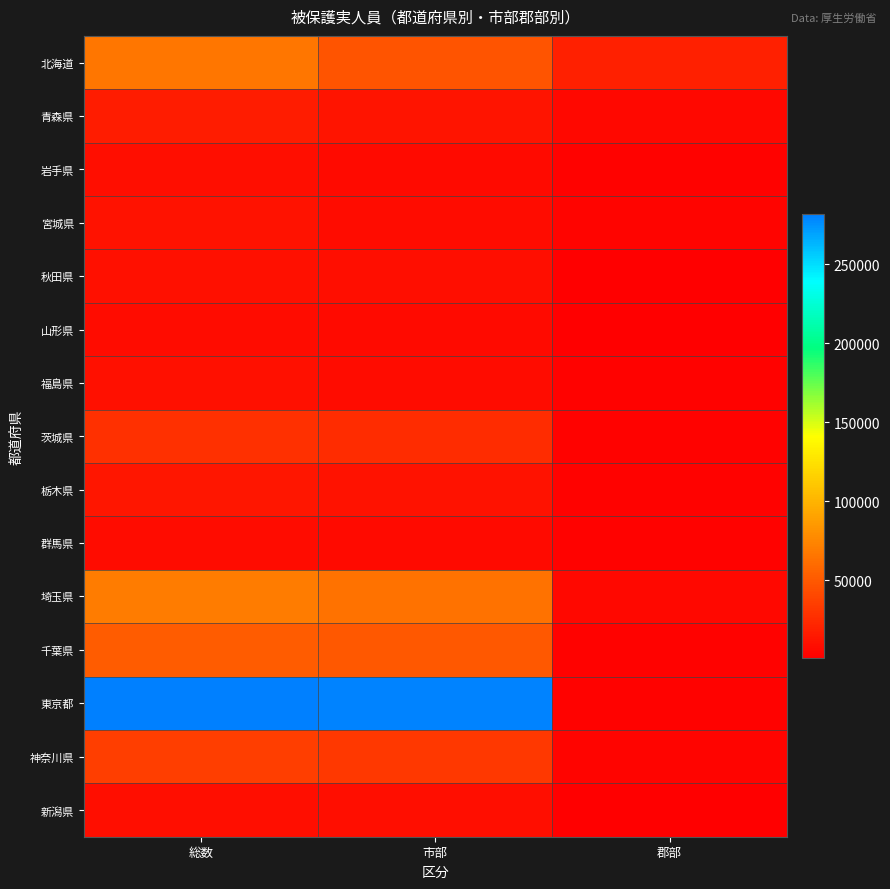

List the series in order of their peak value, highest first.

東京都, 埼玉県, 北海道, 千葉県, 神奈川県, 茨城県, 青森県, 栃木県, 宮城県, 福島県, 秋田県, 新潟県, 岩手県, 山形県, 群馬県